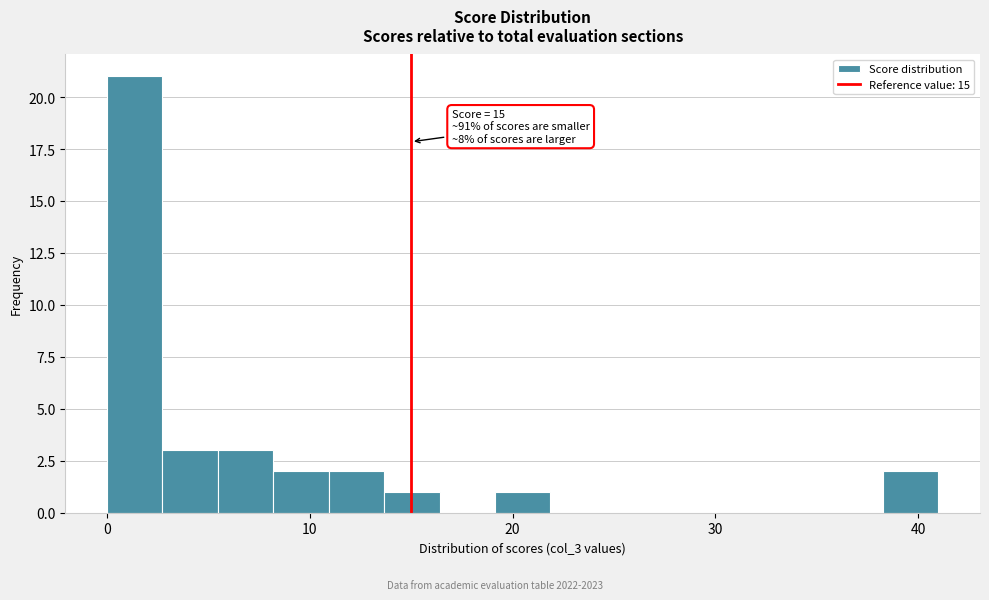

Read against the x-axis, roughly where is the centre of the tallest bar?

1